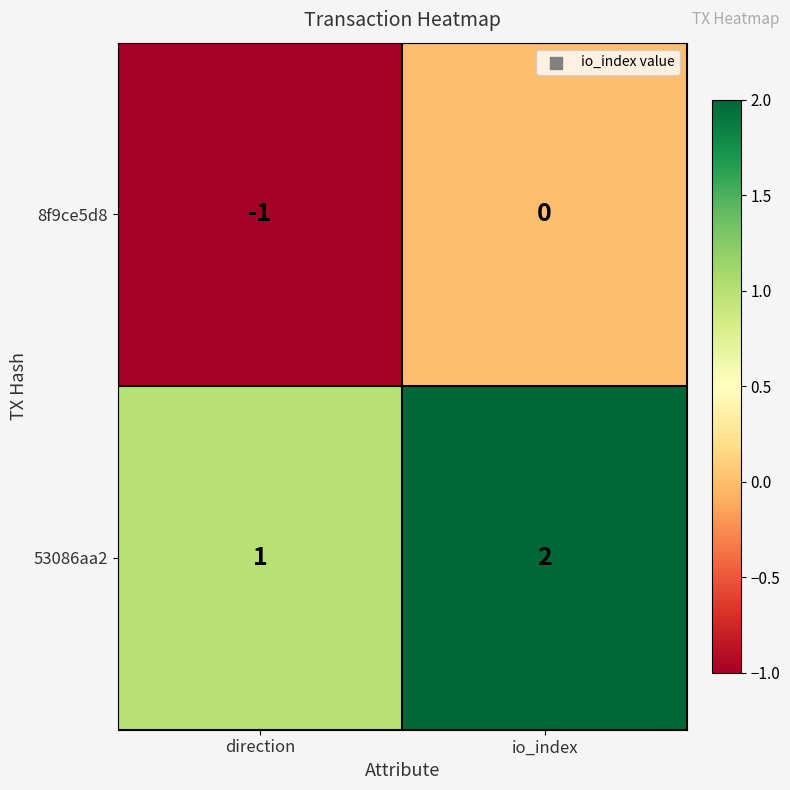

Rank the series by their average value, from highest to lowest.

53086aa2, 8f9ce5d8